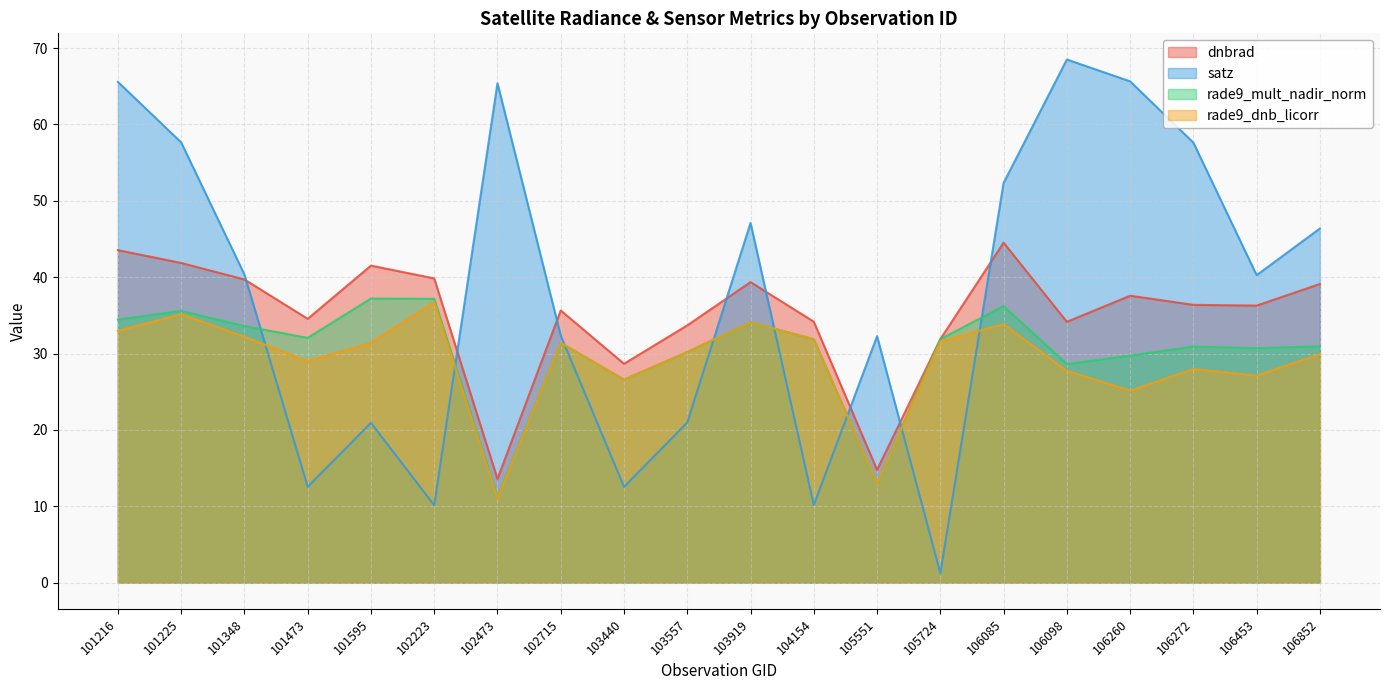

The rade9_dnb_licorr series shows 11.0 at 104154. True or false?

False